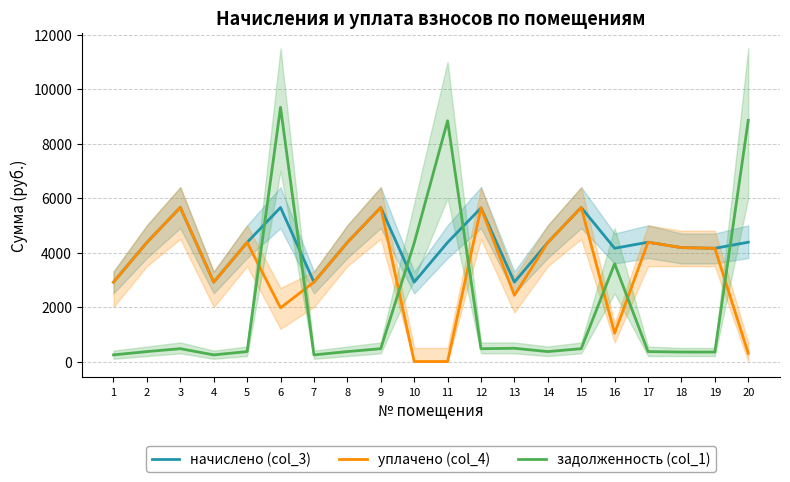

The value of задолженность (col_1) at 8 is 153.8. True or false?

False